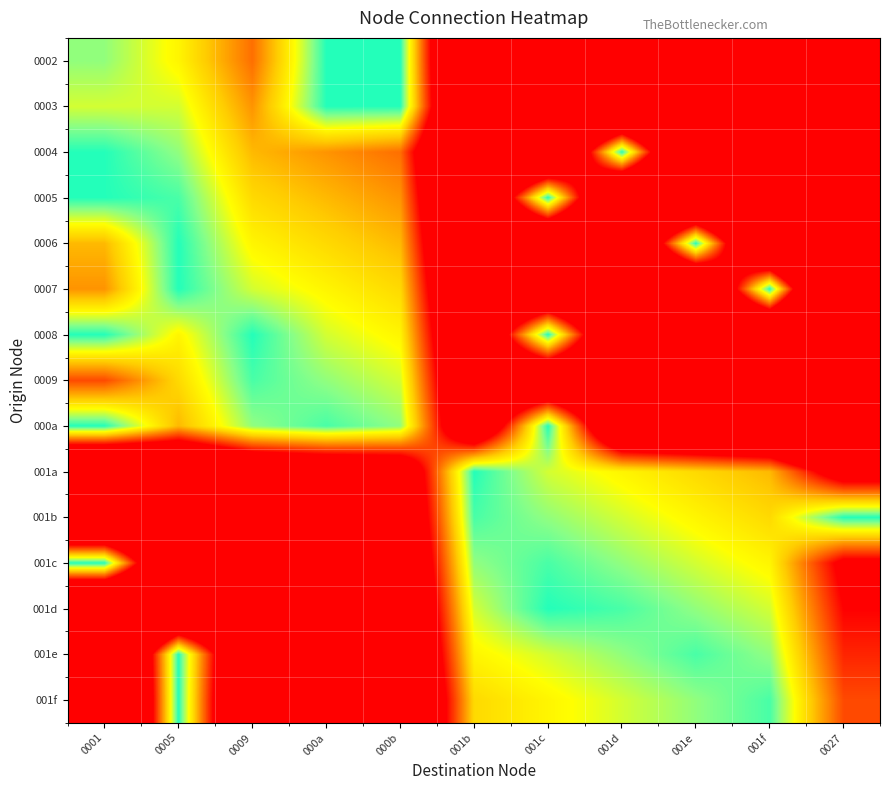

Which category has the lowest value across all series?

0027